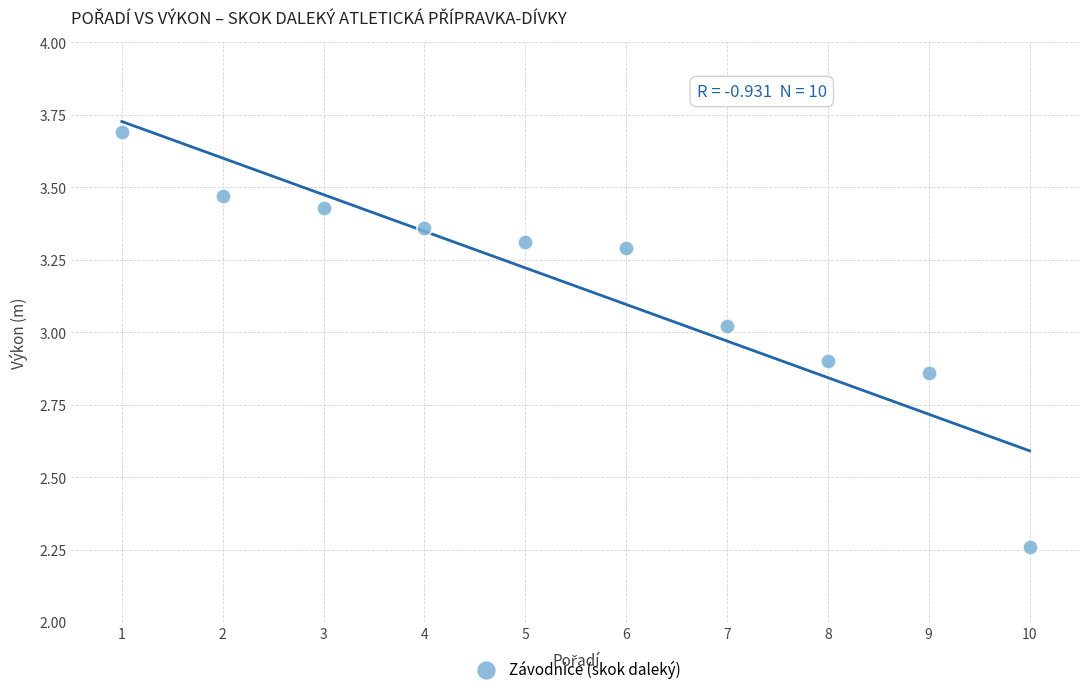

What is the range of Y values (max minus min)?

1.4